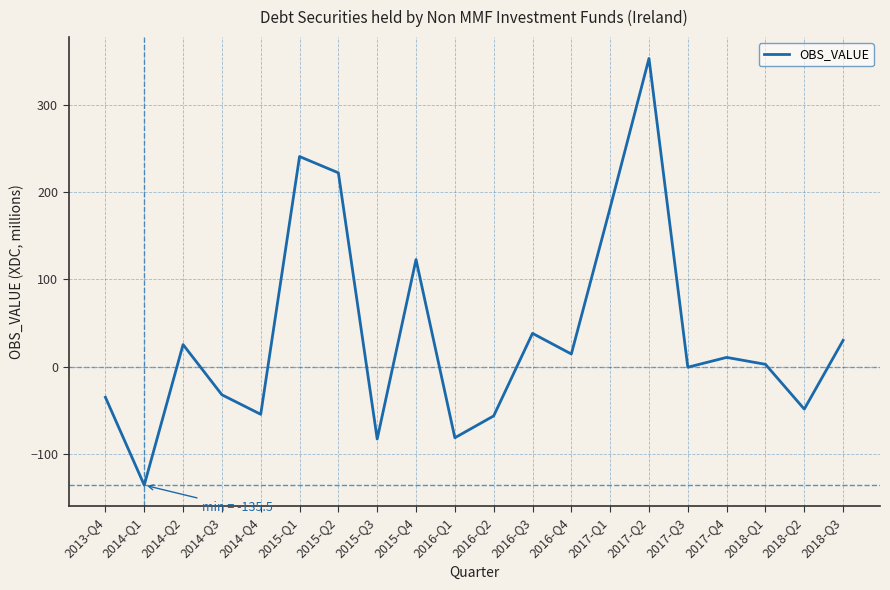

What is the maximum value shown in the chart?

352.9